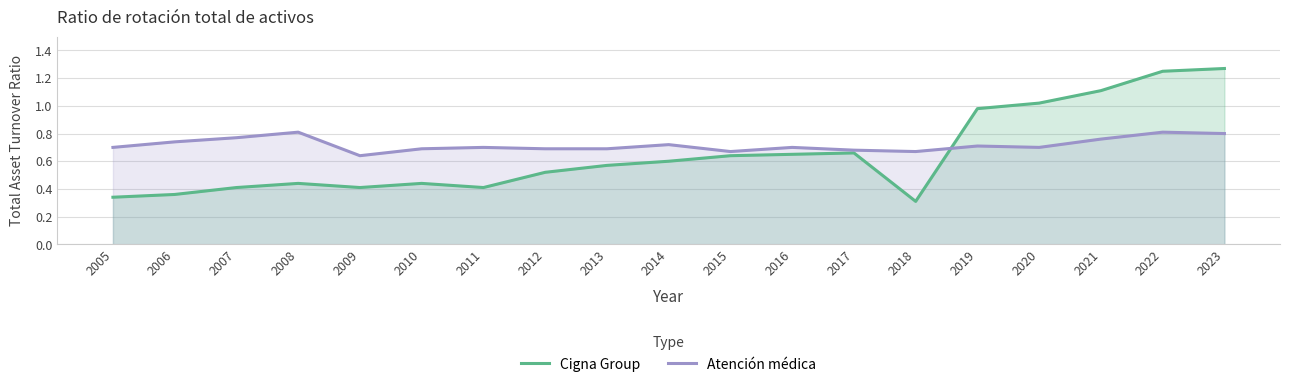

True or false: Atención médica and Cigna Group intersect in this chart.

True